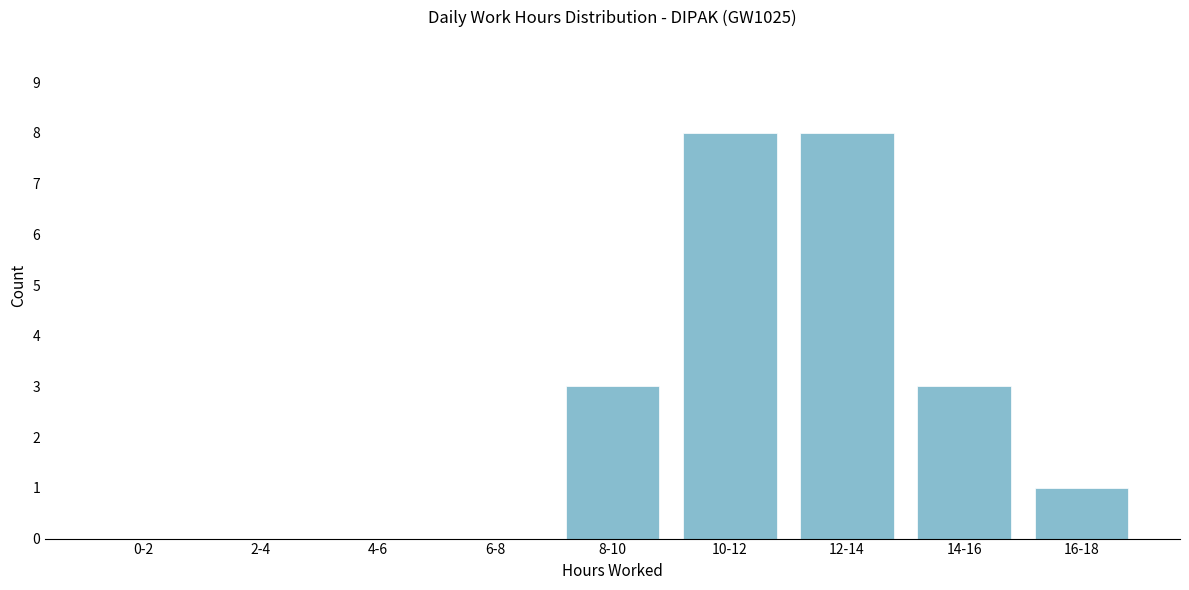

Reading left to right, transcribe all the data shown in this chart.

0-2=0	2-4=0	4-6=0	6-8=0	8-10=3	10-12=8	12-14=8	14-16=3	16-18=1